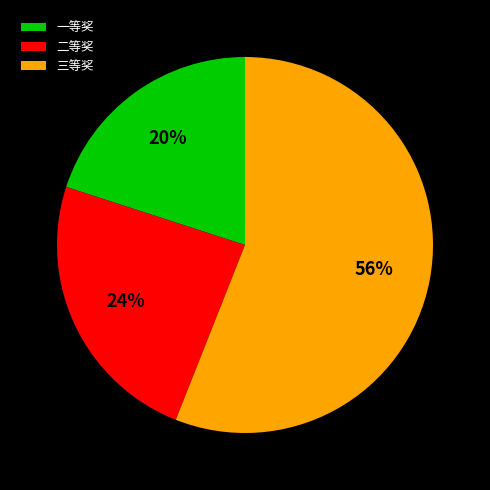

To the nearest percent, what is the average slice percentage?

33%